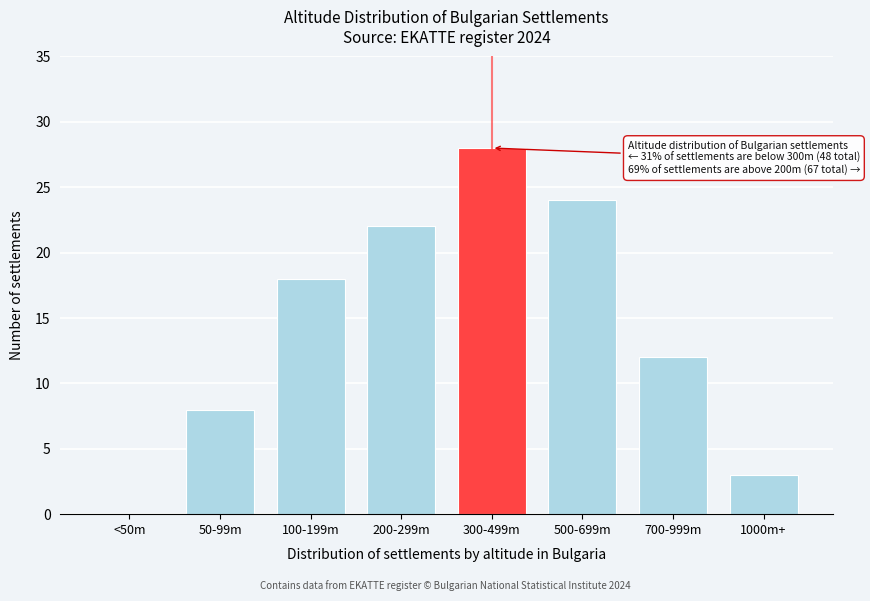

Reading right to left, what are all the values shown in this chart?

1000m+=3	700-999m=12	500-699m=24	300-499m=28	200-299m=22	100-199m=18	50-99m=8	<50m=0